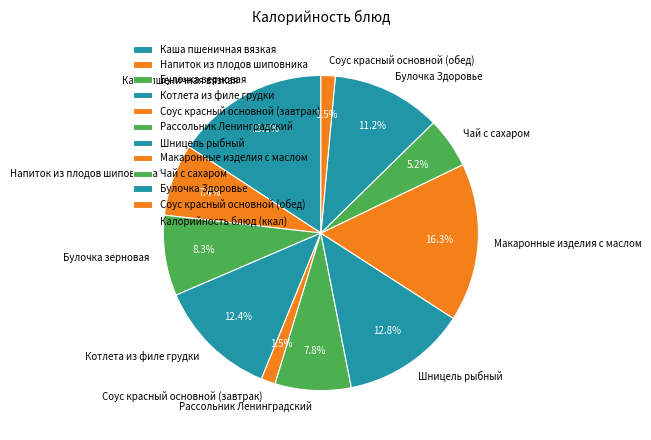

The Каша пшеничная вязкая slice represents 16% of the pie. True or false?

True